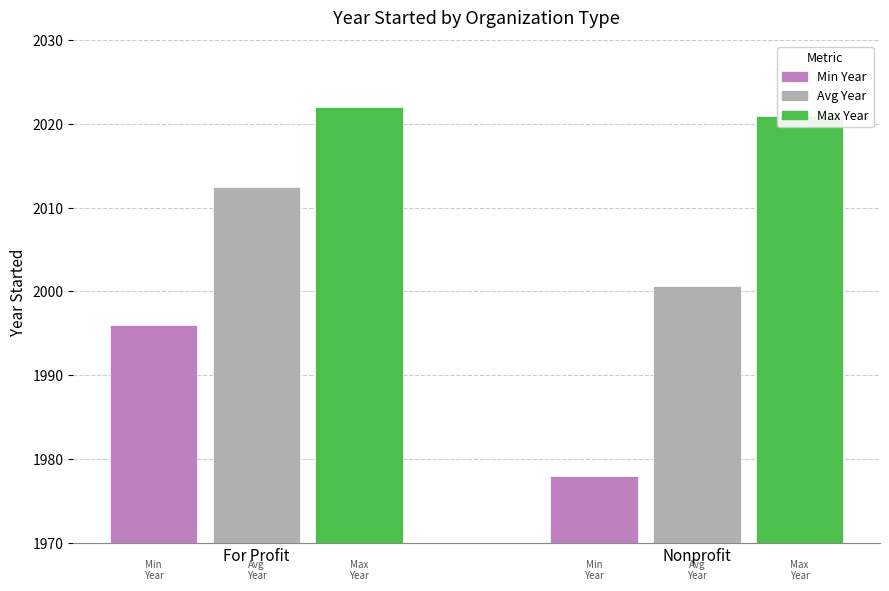

Reading right to left, transcribe all the data shown in this chart.

Min Year: Nonprofit=1978.0	For Profit=1996.0
Avg Year: Nonprofit=2000.7	For Profit=2012.5
Max Year: Nonprofit=2021.0	For Profit=2022.0